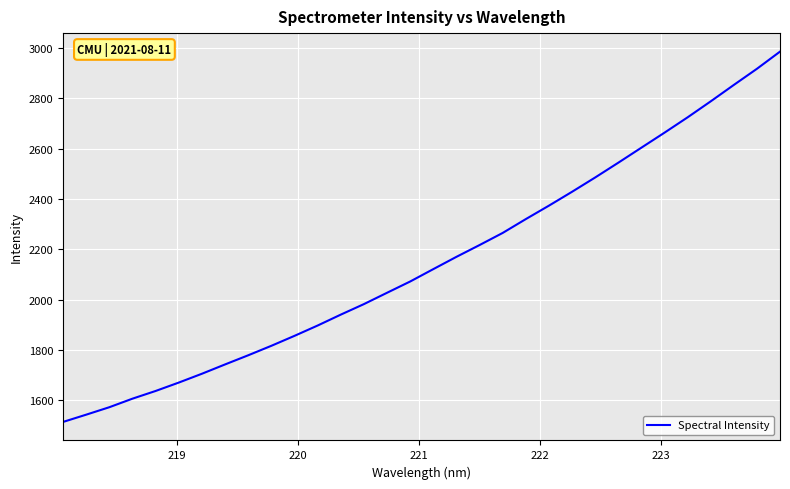

What is the maximum value shown in the chart?

2985.7